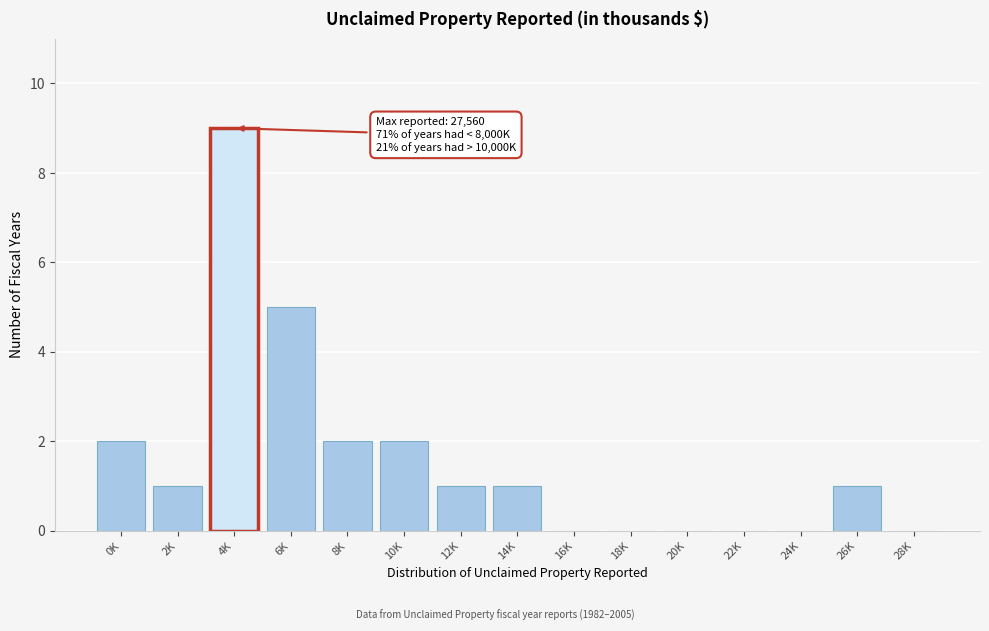

Reading right to left, transcribe all the data shown in this chart.

28K=0	26K=1	24K=0	22K=0	20K=0	18K=0	16K=0	14K=1	12K=1	10K=2	8K=2	6K=5	4K=9	2K=1	0K=2